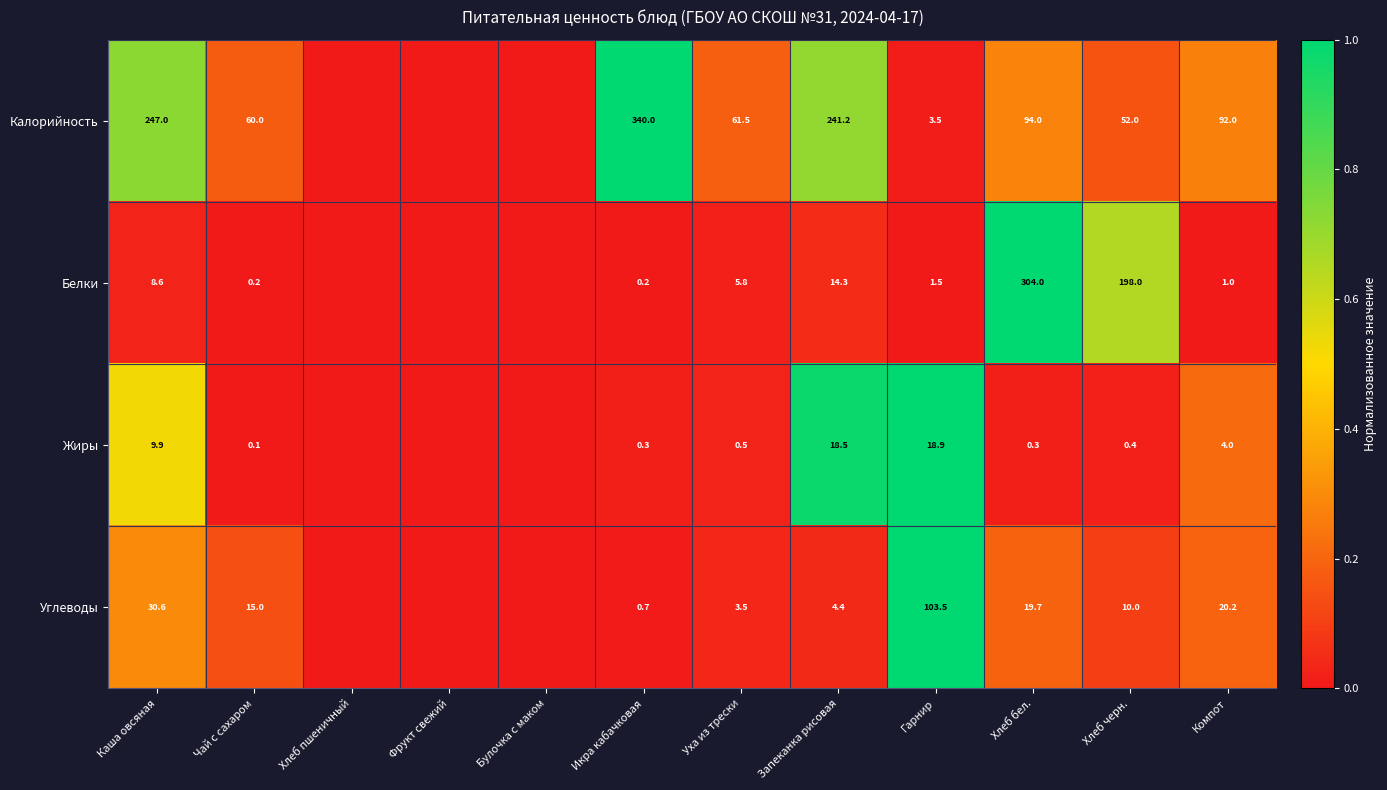

Rank the series at Икра кабачковая from highest to lowest value.

Калорийность, Углеводы, Жиры, Белки